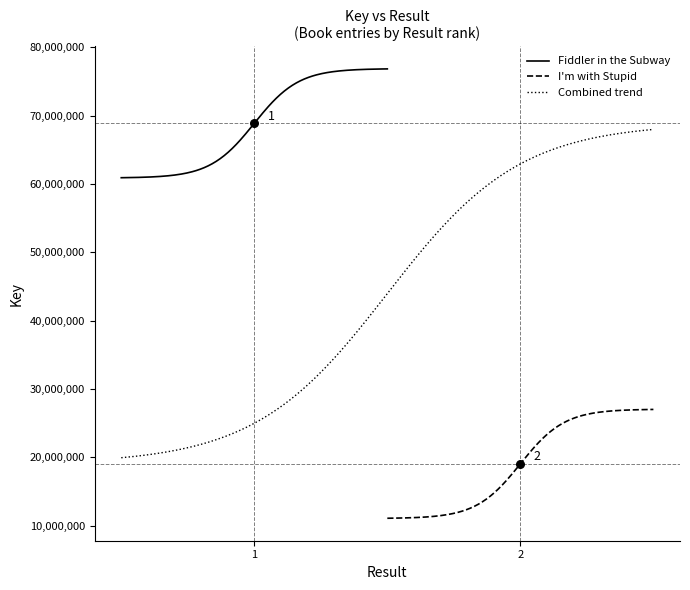

What is the ratio of the value at 1 to the value at 2?

3.6